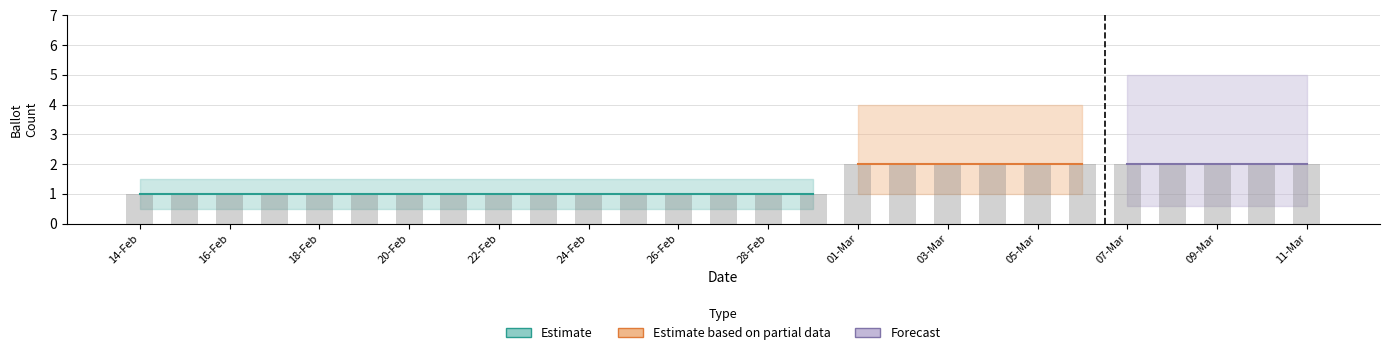

What is the value of the 26th bar from the left?

2